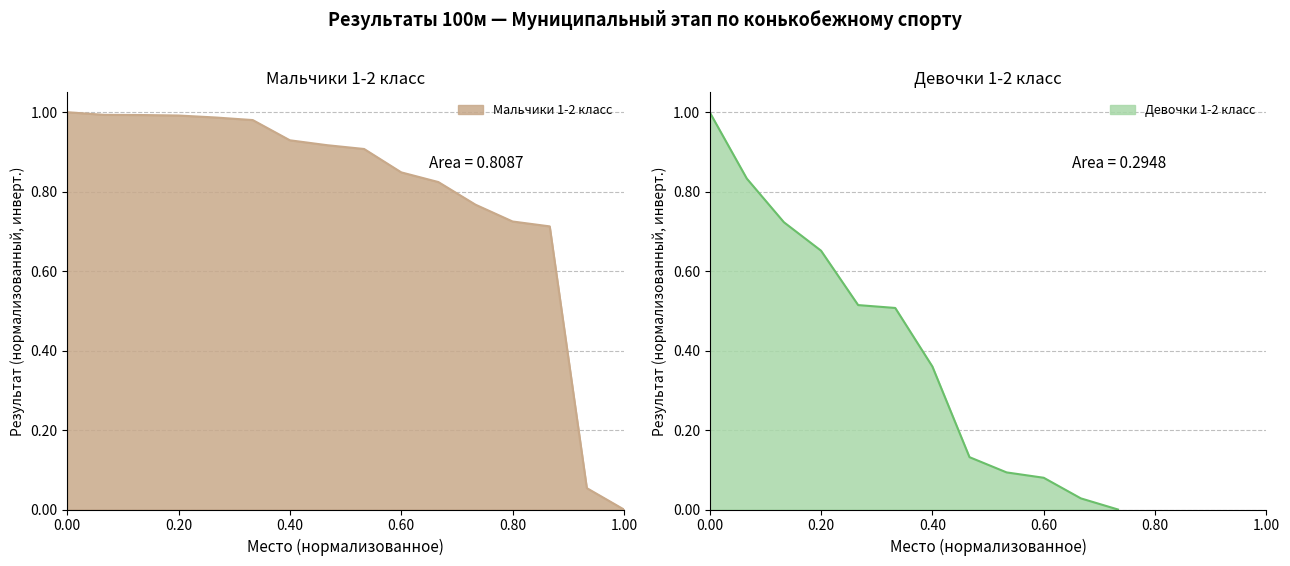

Count the number of categories in the chart.

16